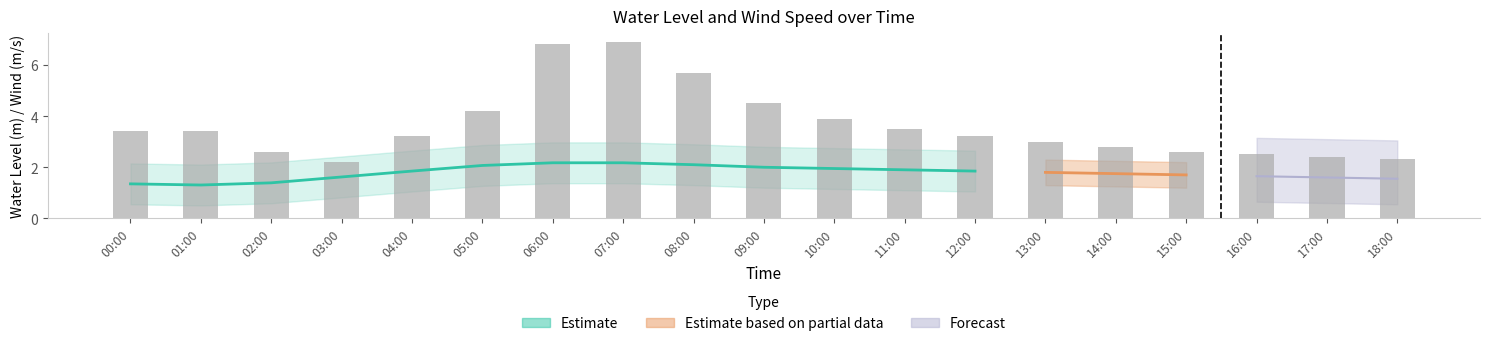

What is the value of the 18th bar from the left?

2.4